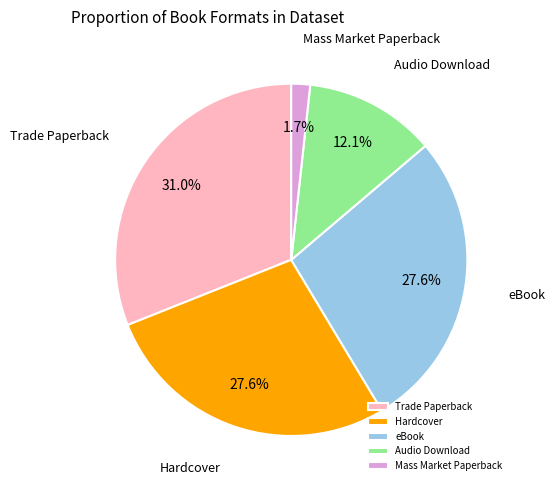

To the nearest percent, what percentage of the pie is eBook?

28%